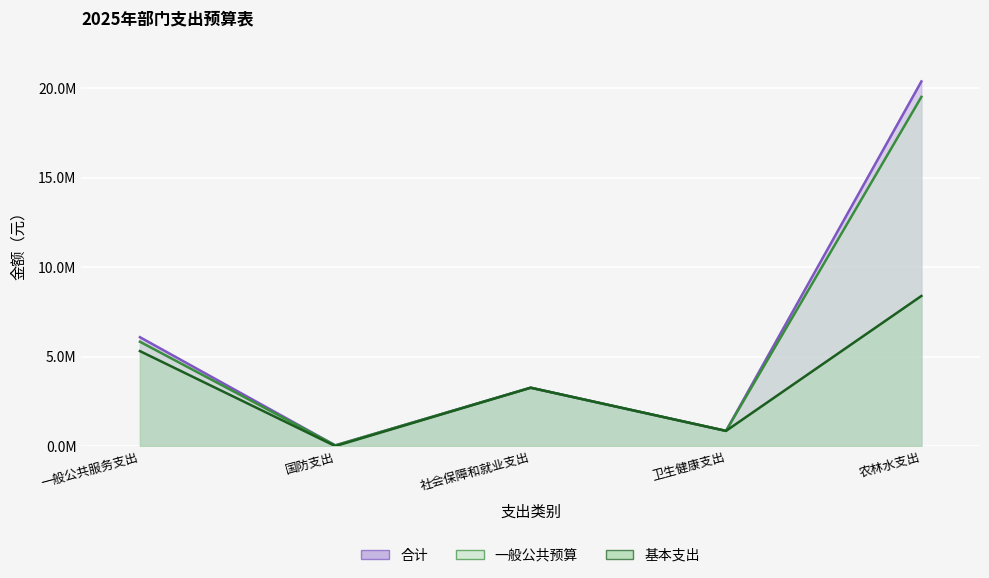

What is the sum of the 一般公共预算 values at 一般公共服务支出 and 农林水支出?

25341397.6